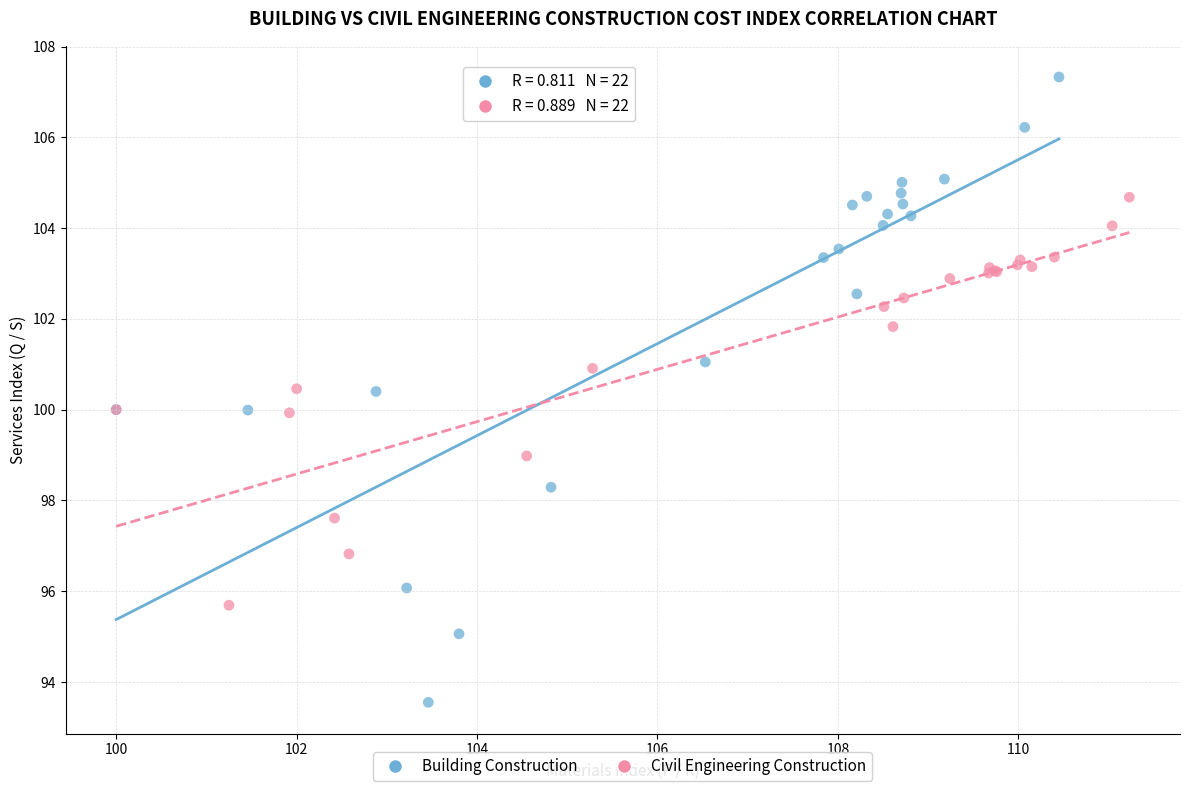

Which series has the widest spread of Y values?

Building Construction